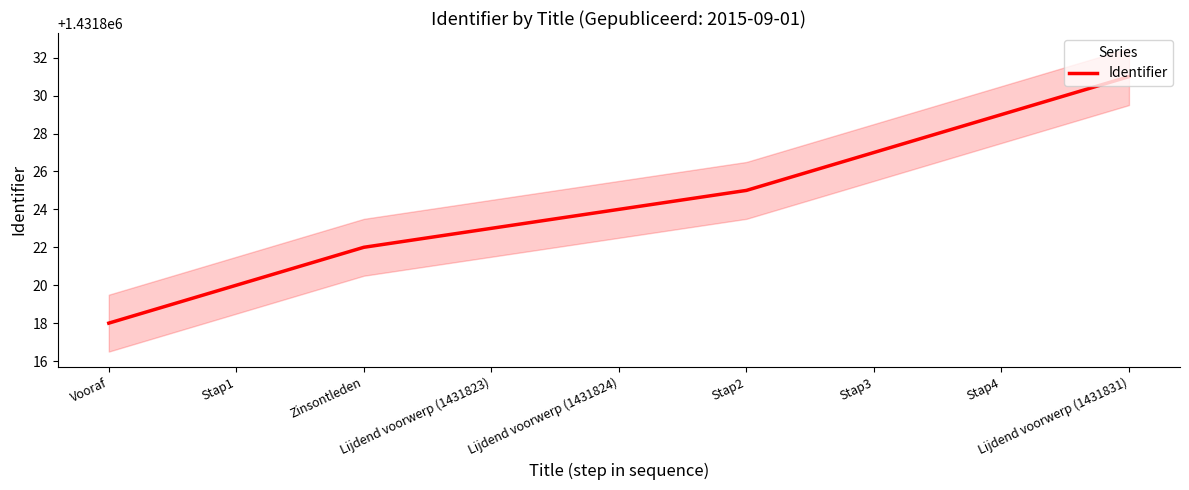

What is the greatest value displayed?

1431831